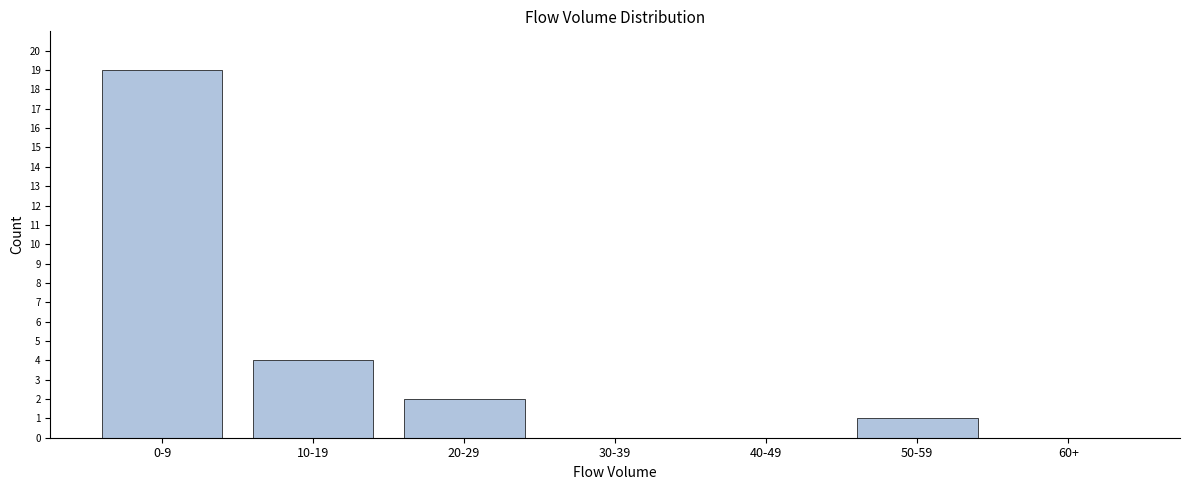

Reading right to left, transcribe all the data shown in this chart.

60+=0	50-59=1	40-49=0	30-39=0	20-29=2	10-19=4	0-9=19